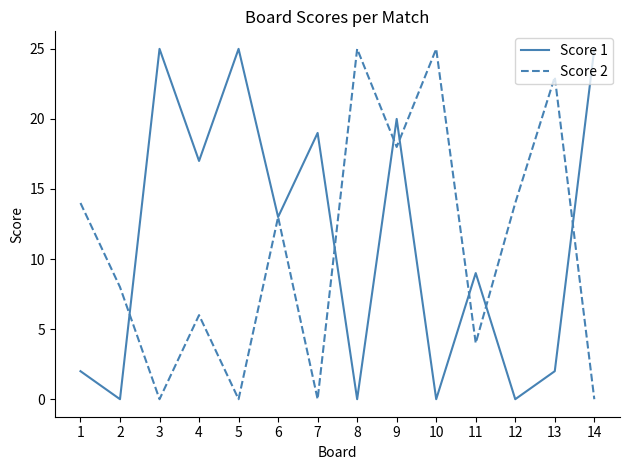

The value of Score 1 at 2 is 11. True or false?

False